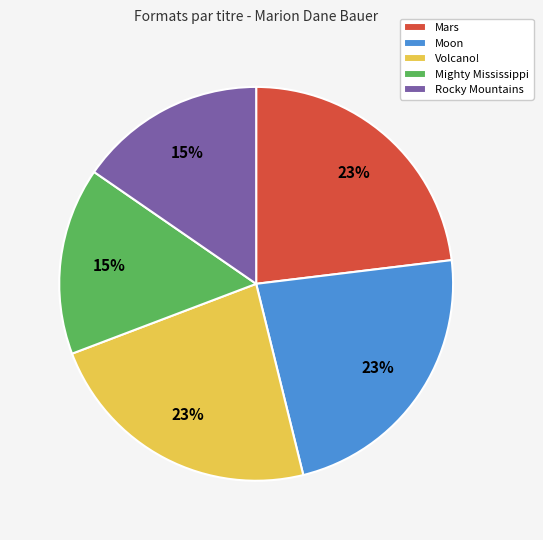

Is the sum of Mighty Mississippi and Mars greater than half?

No